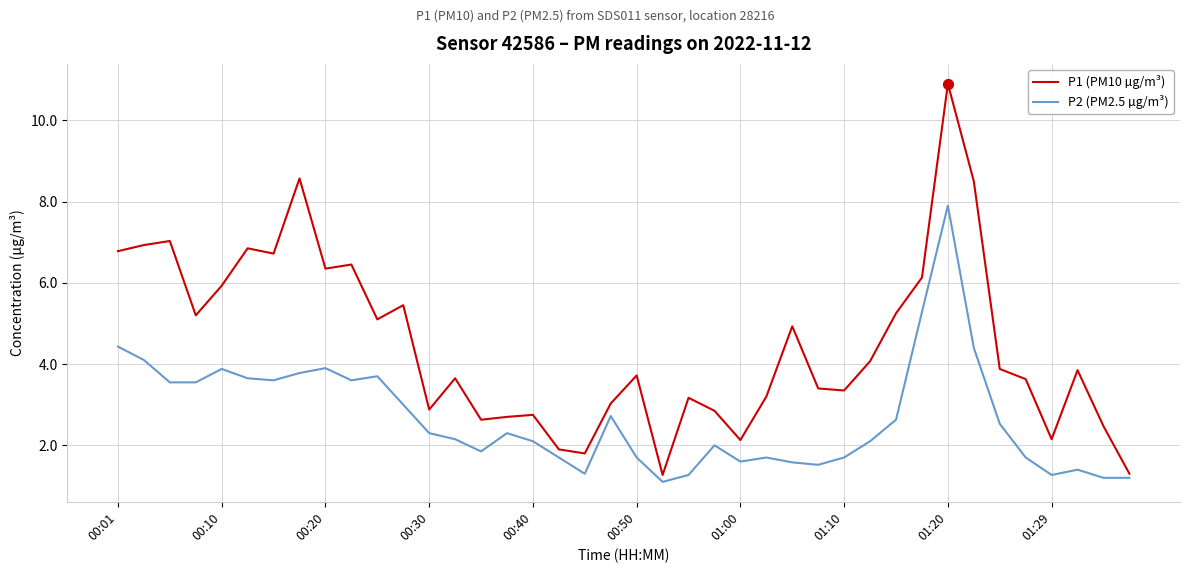

Which series has the largest range (max minus min)?

P1 (PM10 µg/m³)